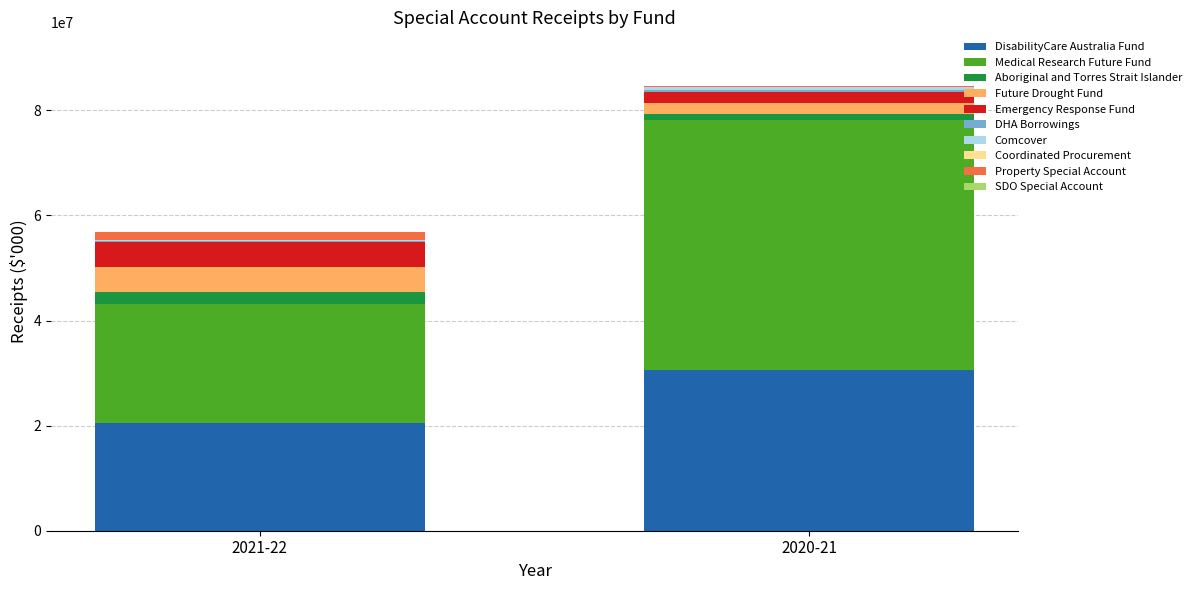

At which label does DisabilityCare Australia Fund reach its peak?

2020-21